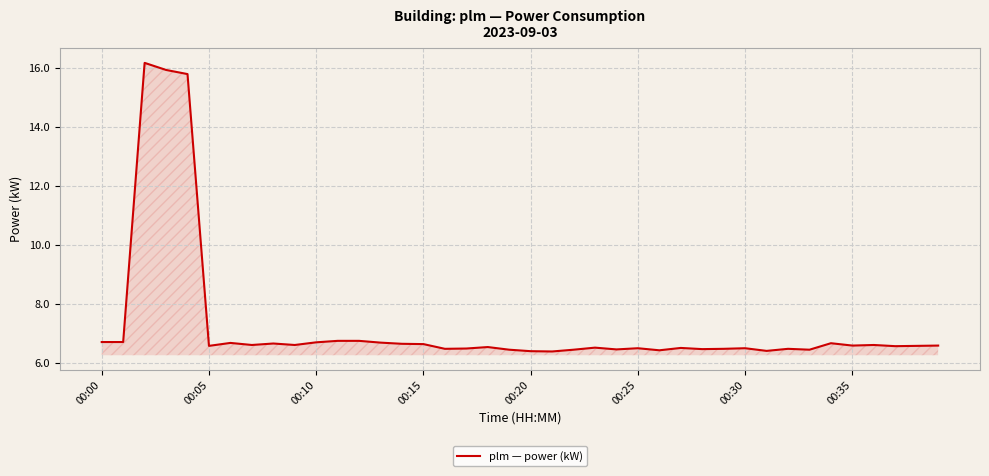

What is the difference between the maximum and minimum values?

9.8